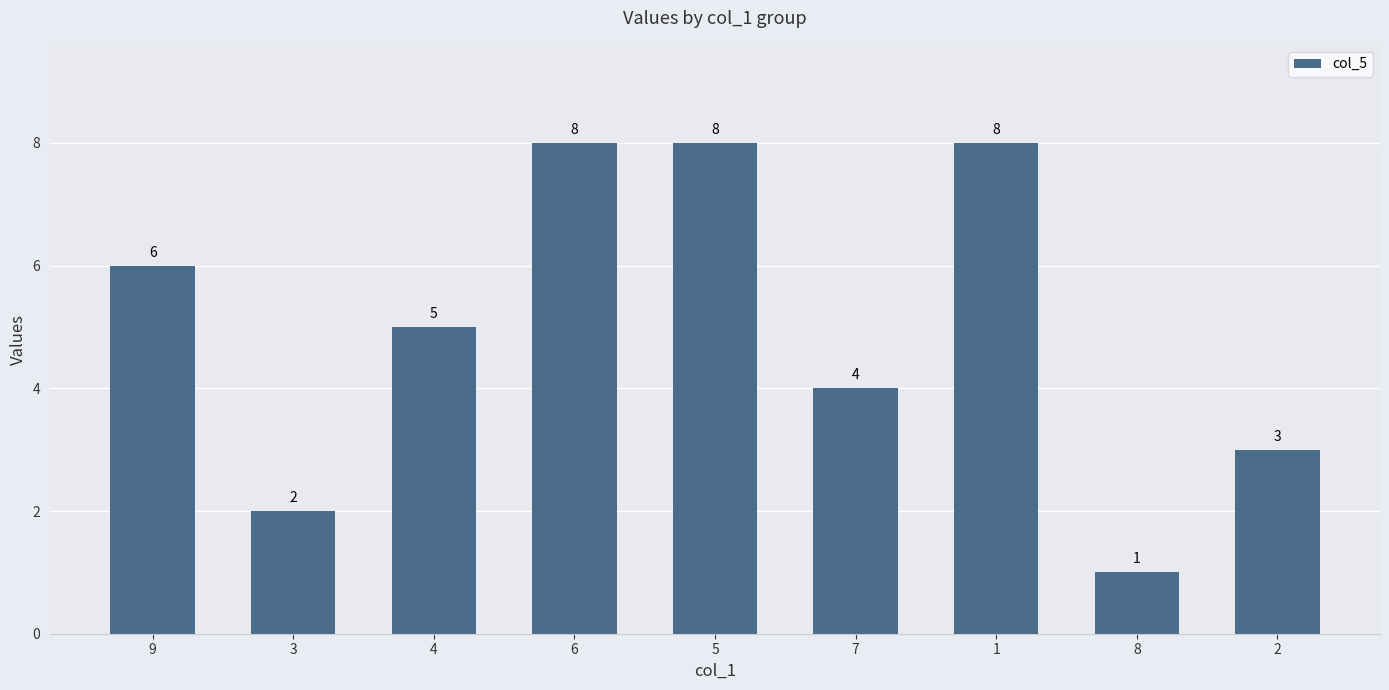

What is the label of the 9th bar from the left?

2